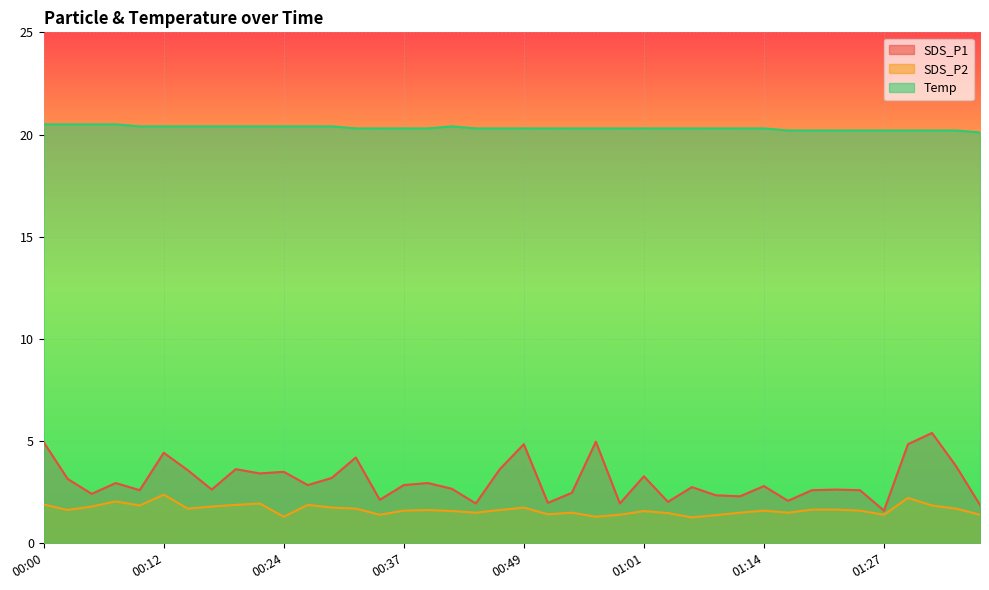

What is the difference between the maximum and second lowest values in the SDS_P2 series?

1.1